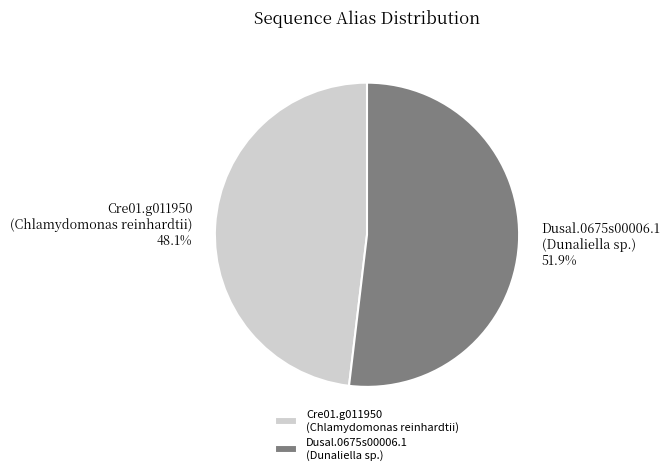

What percentage do Cre01.g011950 (Chlamydomonas reinhardtii) and Dusal.0675s00006.1 (Dunaliella sp.) together represent?

100.0%